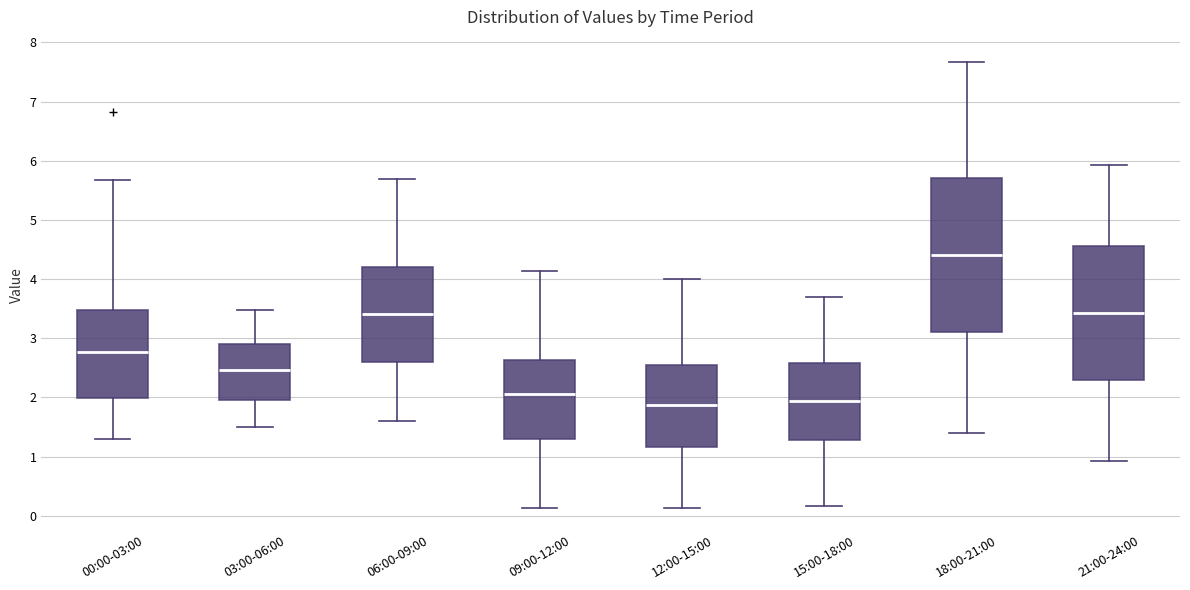

Where is the upper edge of the box for 00:00-03:00 on the y-axis? The values are not printed on the chart, so give them approximately, as read against the axis.

3.5